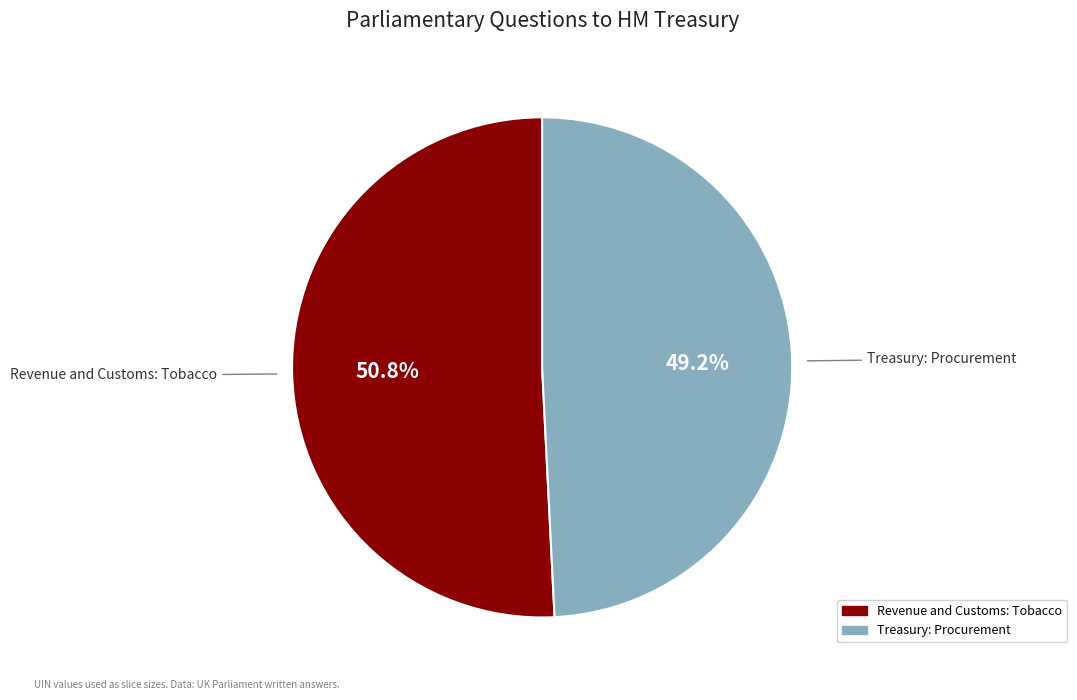

How many slices are in this pie chart?

2